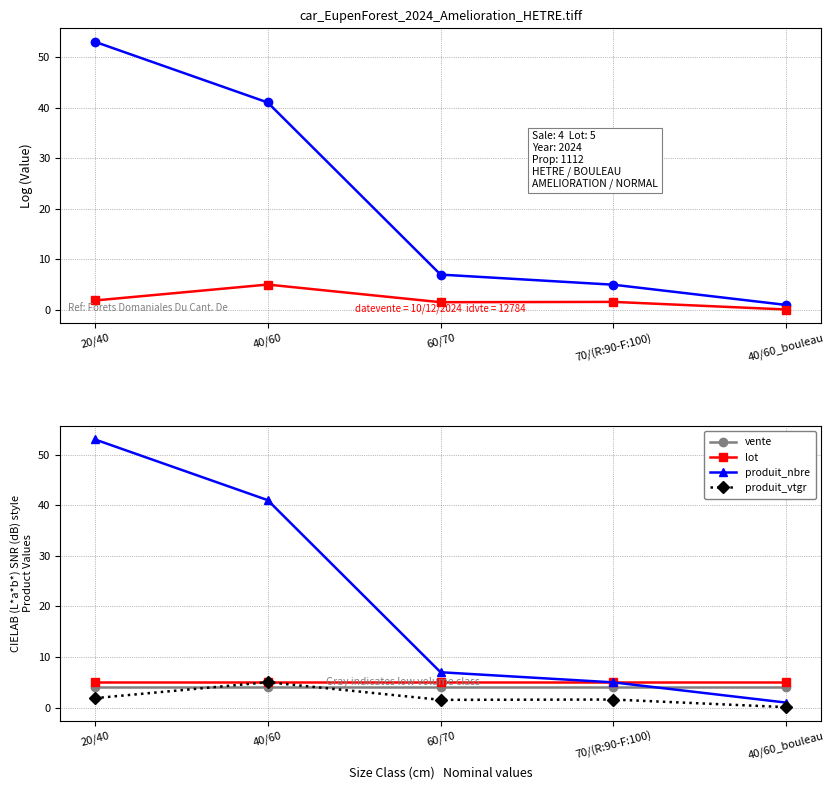

What are all the series names shown in the legend?

produit_nbre, produit_vtgr, vente, lot